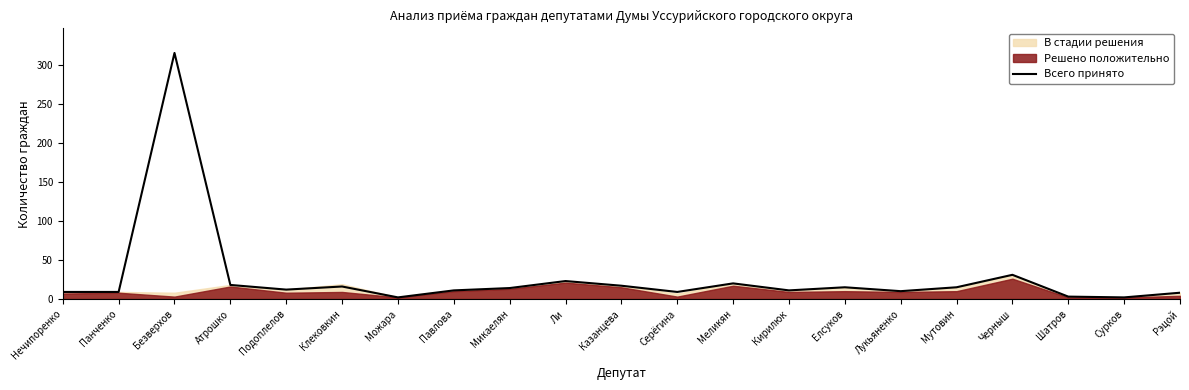

True or false: the data shows 31 at Черныш.

True